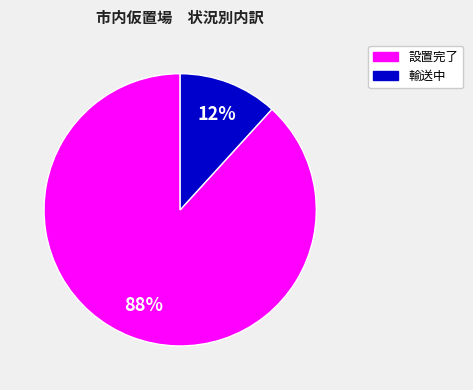

What percentage is the 設置完了 slice, to the nearest percent?

88%